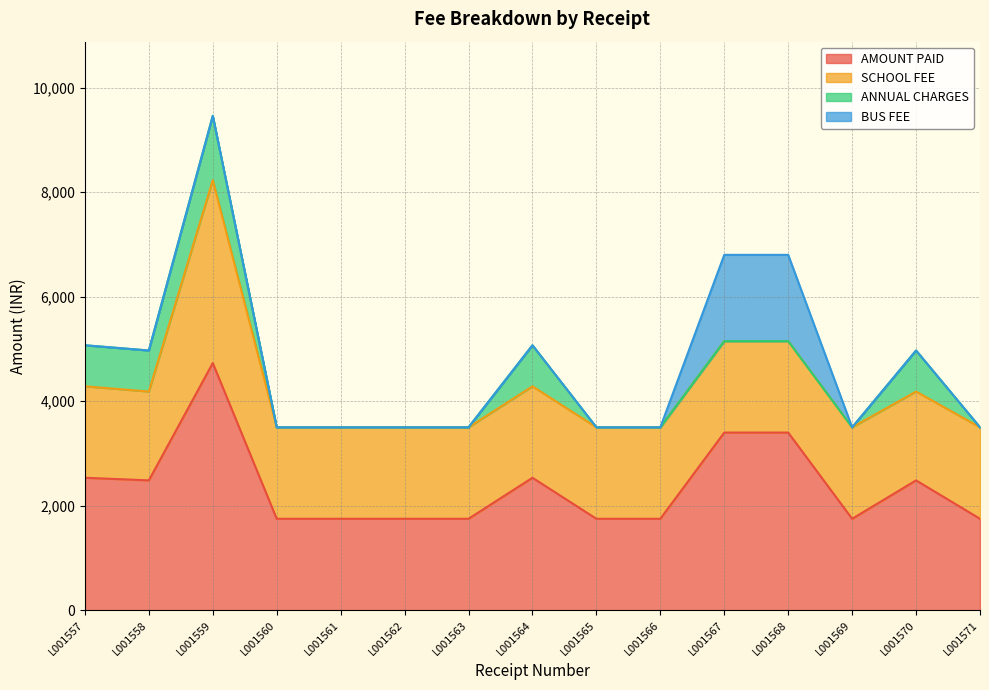

True or false: ANNUAL CHARGES and SCHOOL FEE intersect in this chart.

False